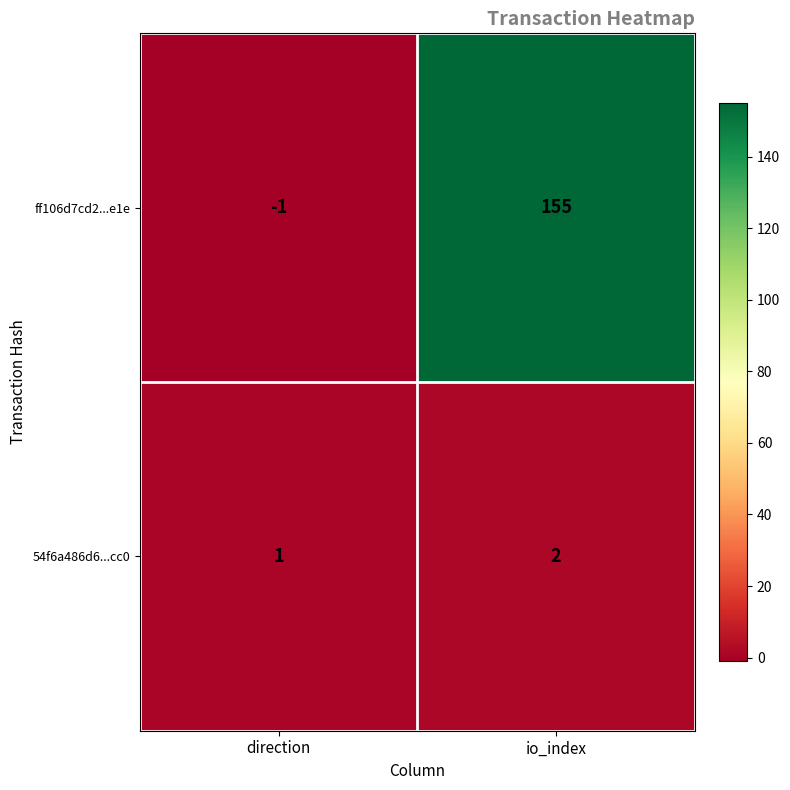

The value of ff106d7cd2...e1e at direction is -1. True or false?

True